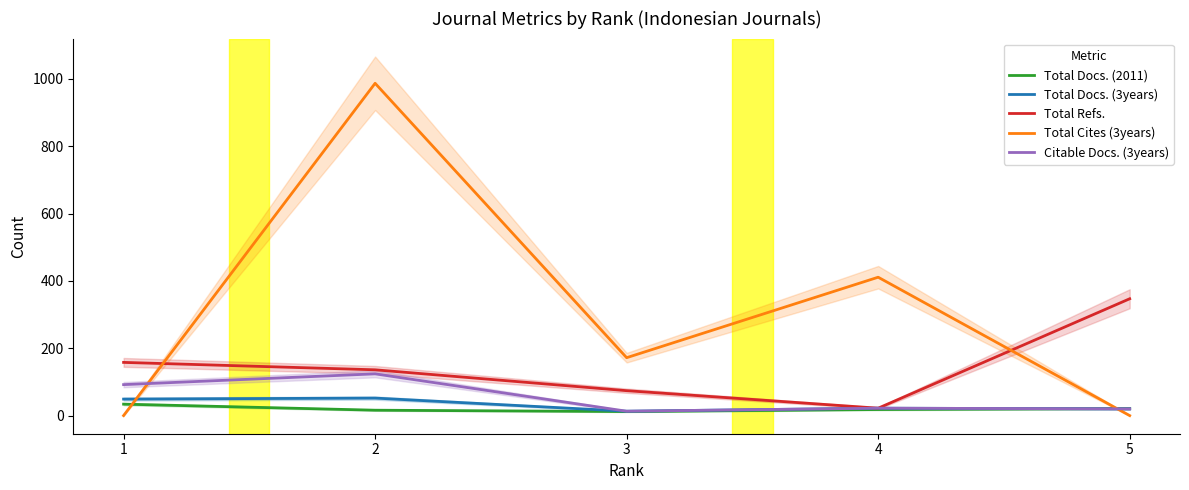

Rank the series by their maximum value, from highest to lowest.

Total Cites (3years), Total Refs., Citable Docs. (3years), Total Docs. (3years), Total Docs. (2011)